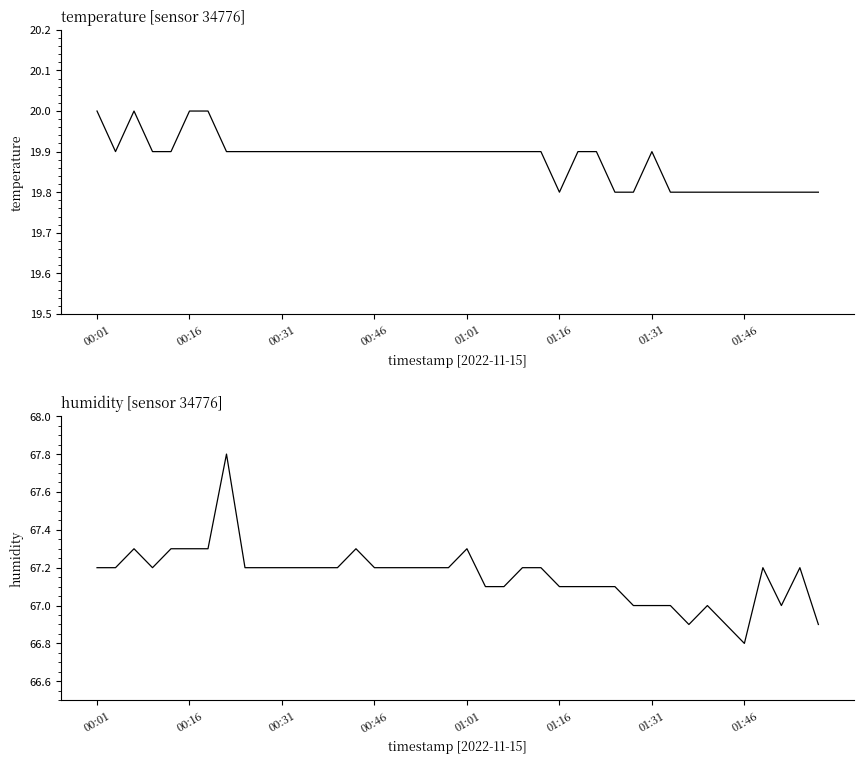

What is the difference between the humidity values at 31 and 16?

0.2